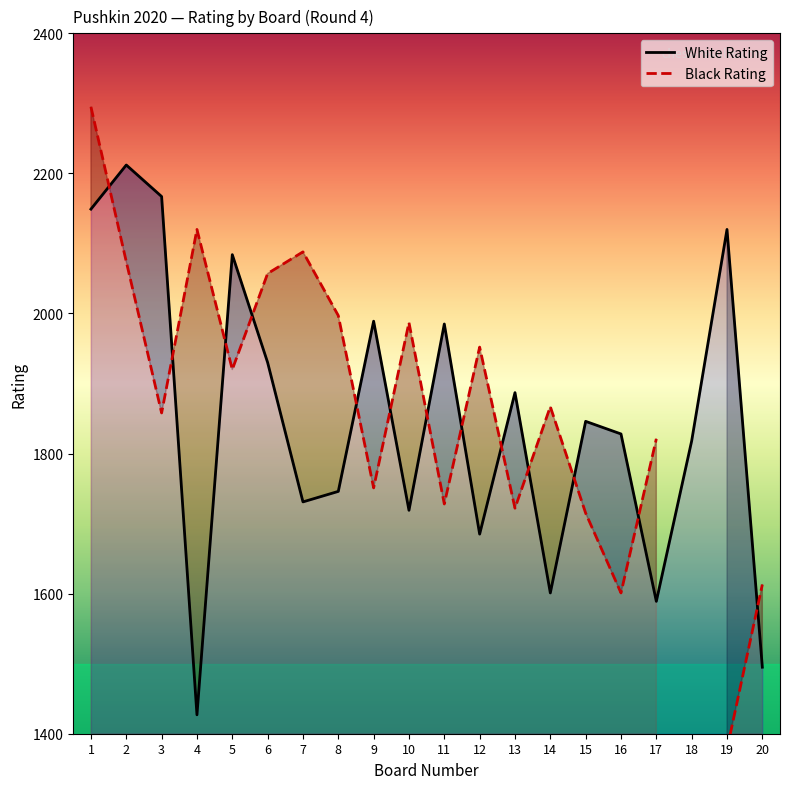

What is the spread (max minus min) of values at 4?

693.0